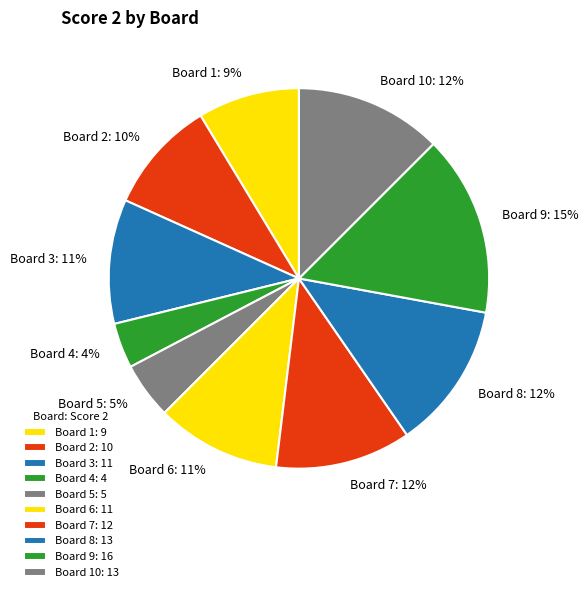

Between Board 4 and Board 5, which is larger?

Board 5